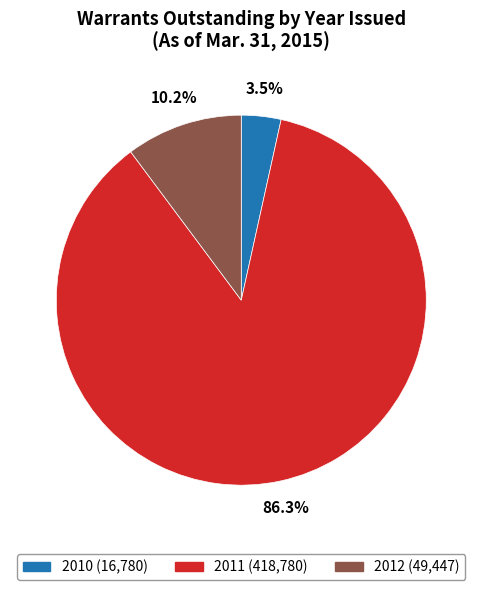

Does 2010 represent more than half of the total?

No